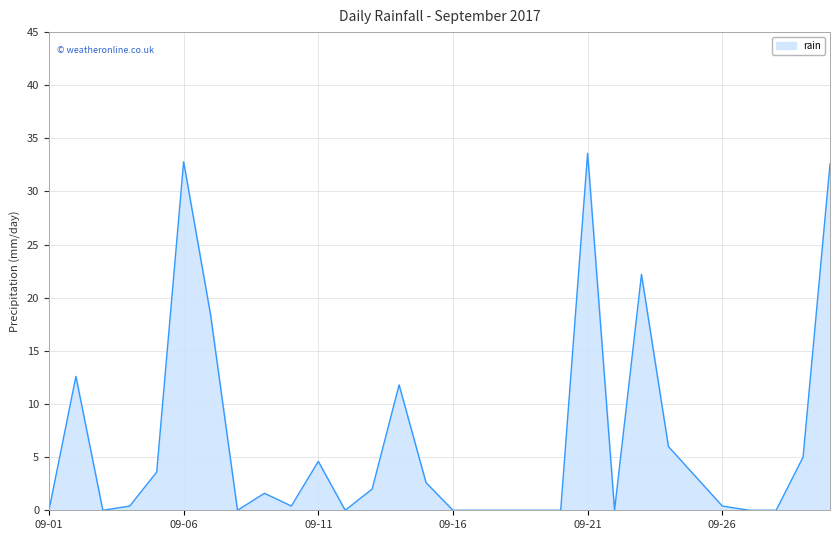

What is the maximum value shown in the chart?

33.6